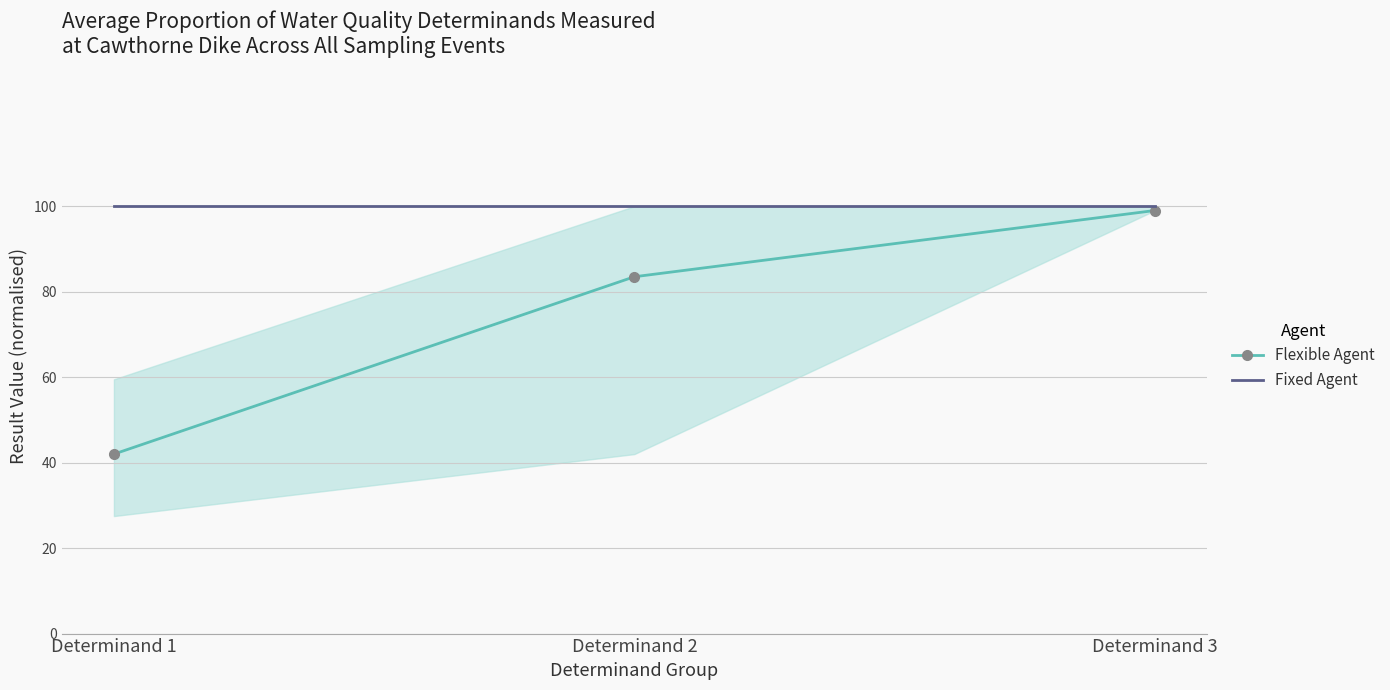

What is the value of the Flexible Agent point at the 2nd from the left?

83.5